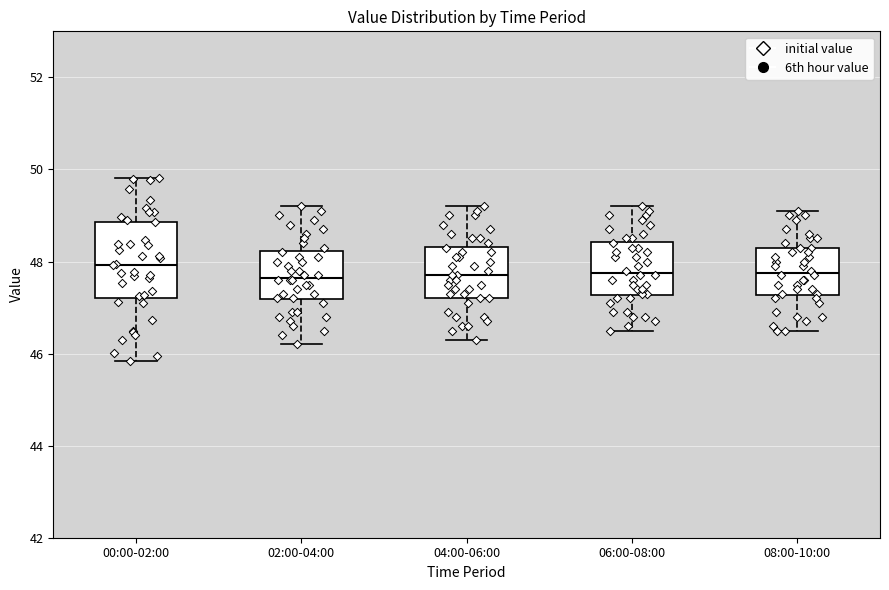

Where does the lower whisker of the box for 08:00-10:00 end on the y-axis? The values are not printed on the chart, so give them approximately, as read against the axis.

46.6